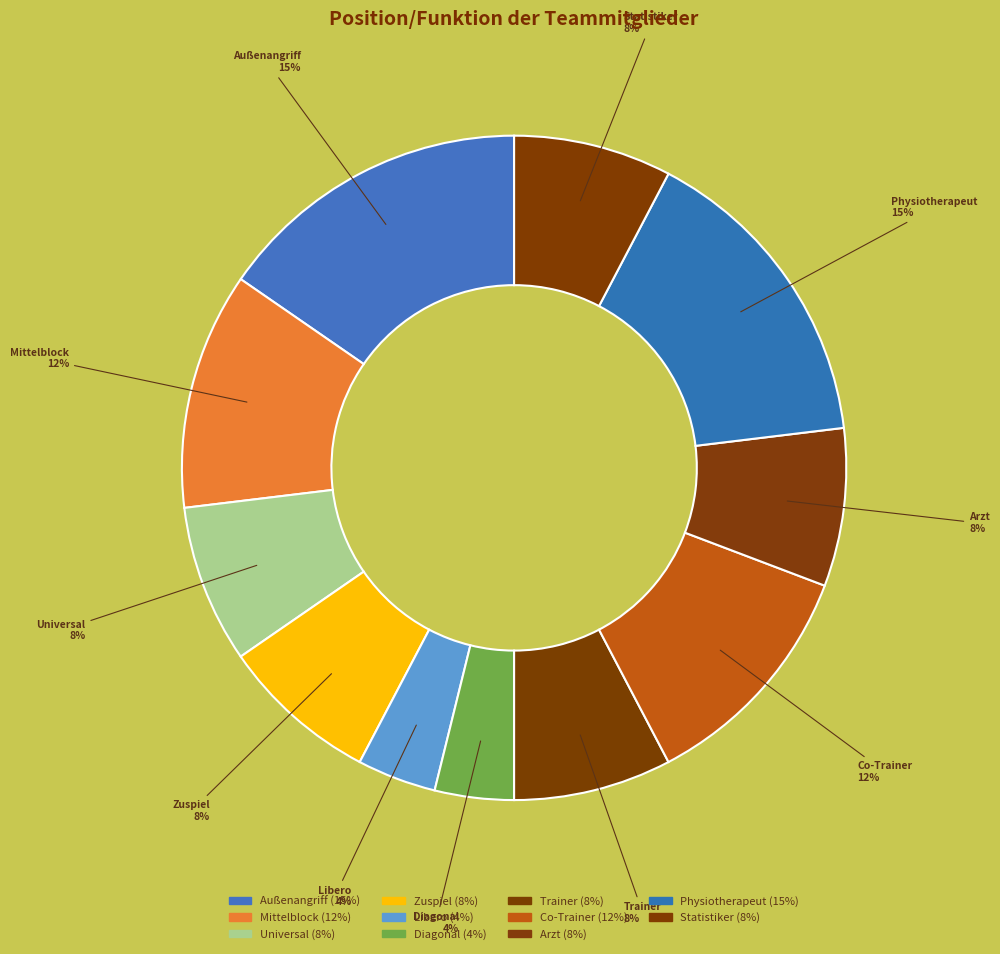

Rank the categories by value from highest to lowest.

Außenangriff, Physiotherapeut, Mittelblock, Co-Trainer, Universal, Zuspiel, Trainer, Arzt, Statistiker, Libero, Diagonal